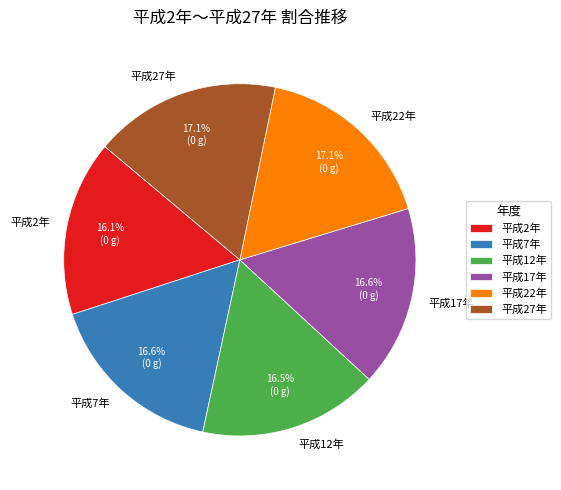

Does 平成12年 represent more than half of the total?

No